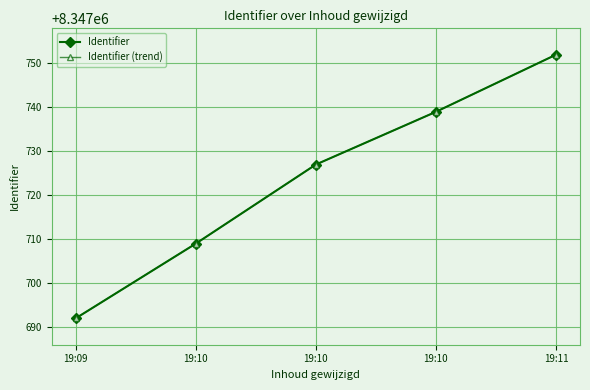

True or false: Identifier and Identifier (trend) intersect in this chart.

False